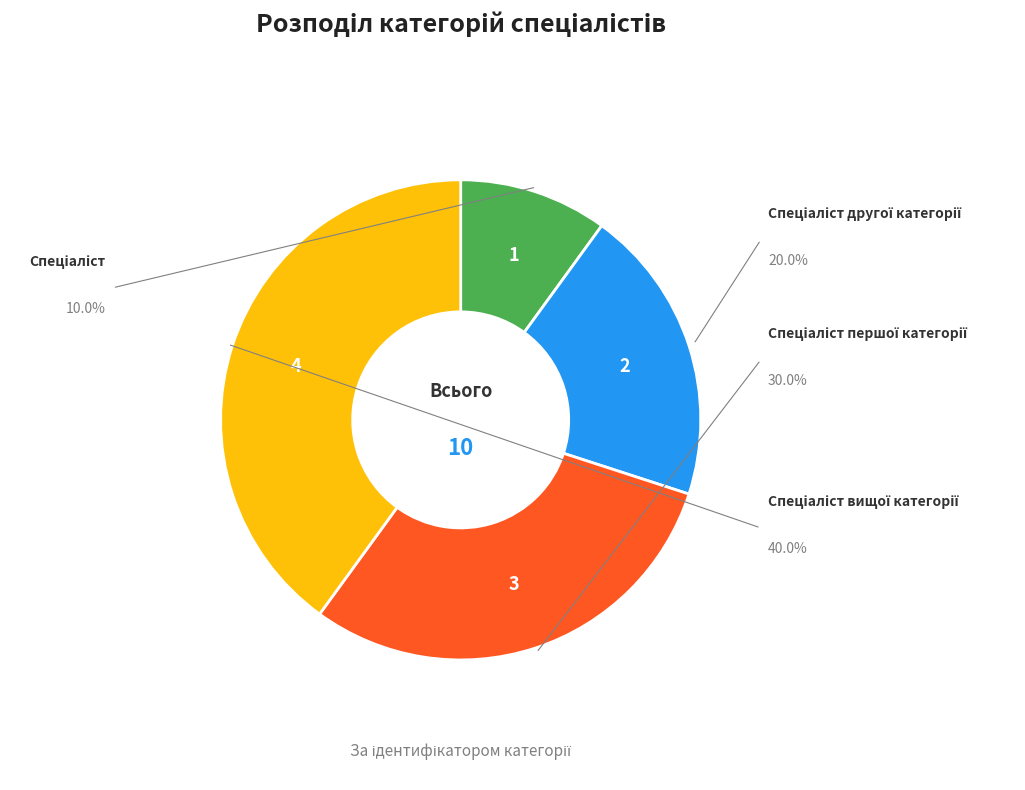

True or false: Спеціаліст вищої категорії accounts for 33% of the total.

False